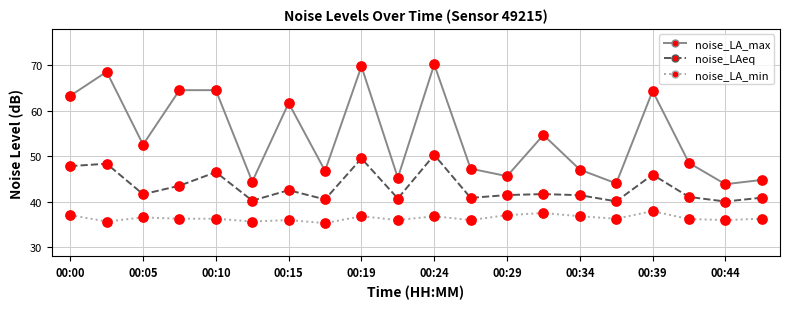

Which series has the largest total across all categories?

noise_LA_max